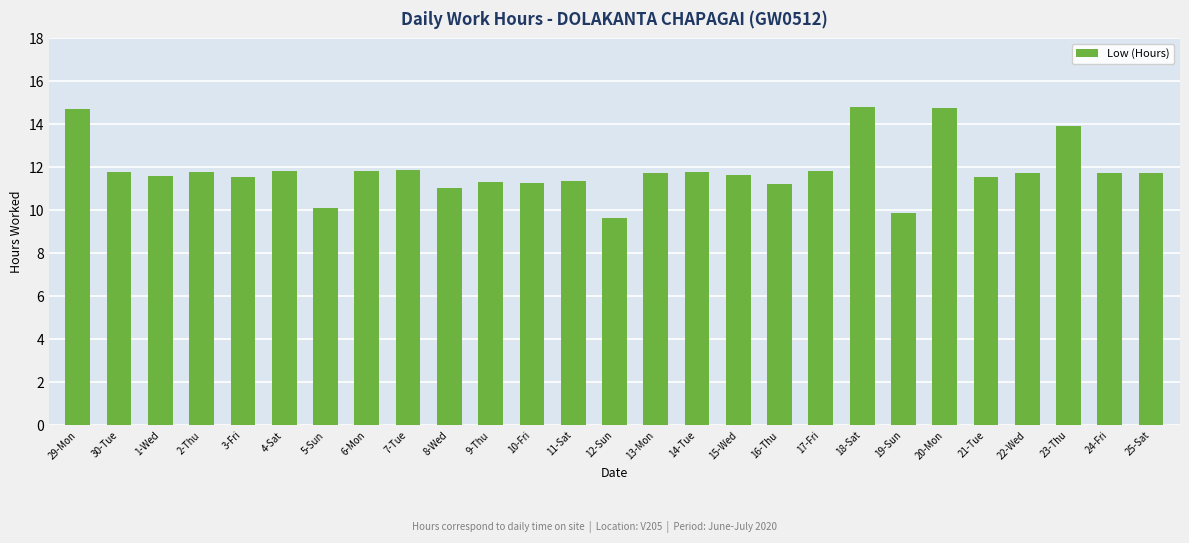

What is the difference between the second highest and second lowest values?

4.9